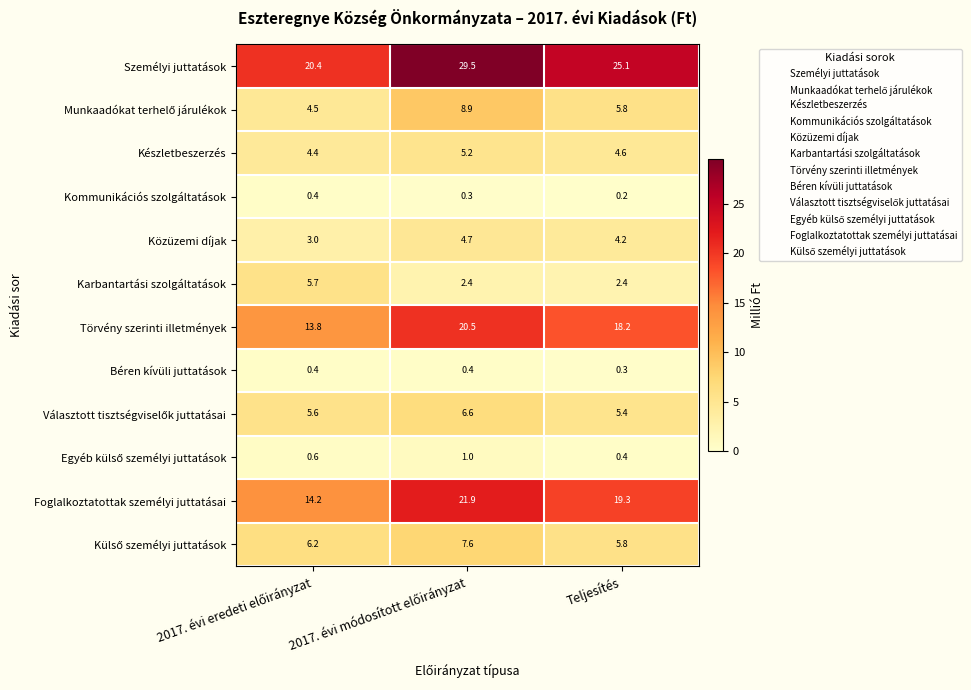

How many Béren kívüli juttatások values are between 0 and 1?

3